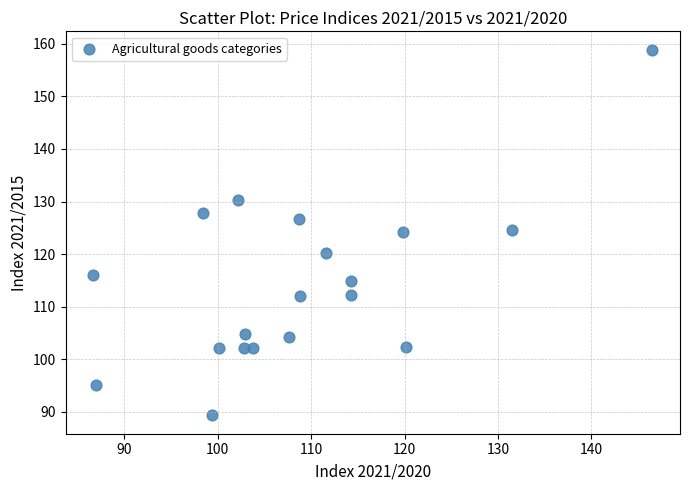

What is the range of X values (max minus min)?

59.8